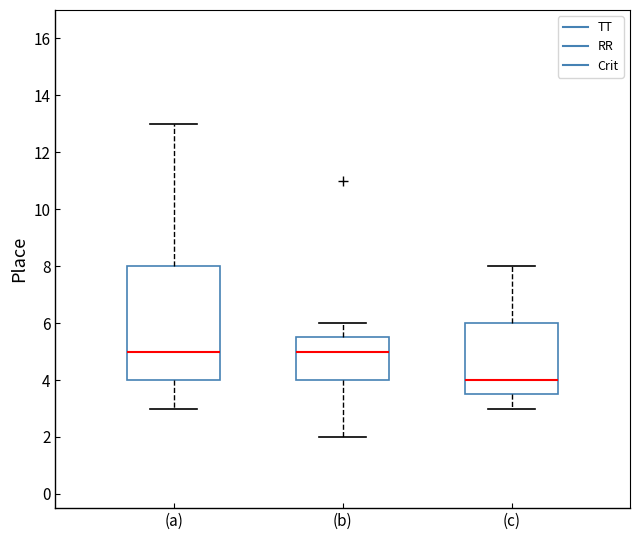

Reading left to right, read every box against the y-axis: the position of its median line, the range the box covers, and the ends of its whiskers. The values are not printed on the chart, so give them approximately, as read against the axis.

(a): median 5.0, box 4.0 to 8.0, whiskers 3.0 to 13.0
(b): median 5.0, box 4.0 to 5.6, whiskers 2.0 to 6.0
(c): median 4.0, box 3.6 to 6.0, whiskers 3.0 to 8.0